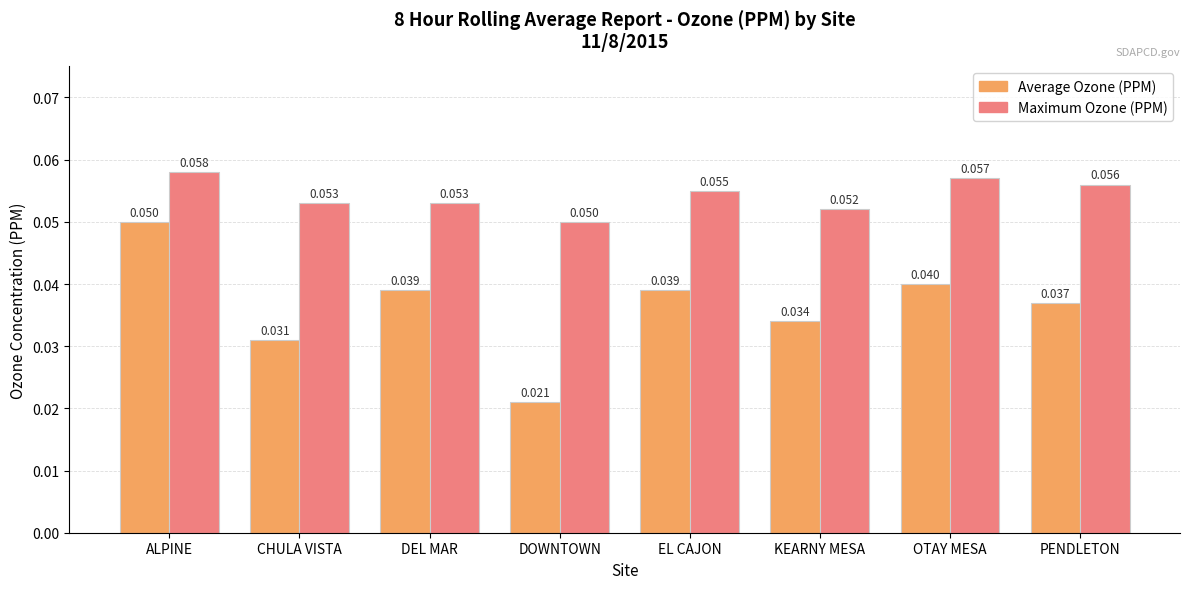

At which category does the chart reach its peak across all series?

ALPINE